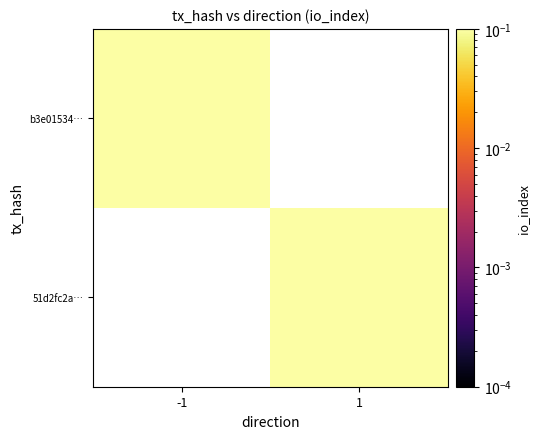

The 51d2fc2a… series shows 0.6 at 1. True or false?

False